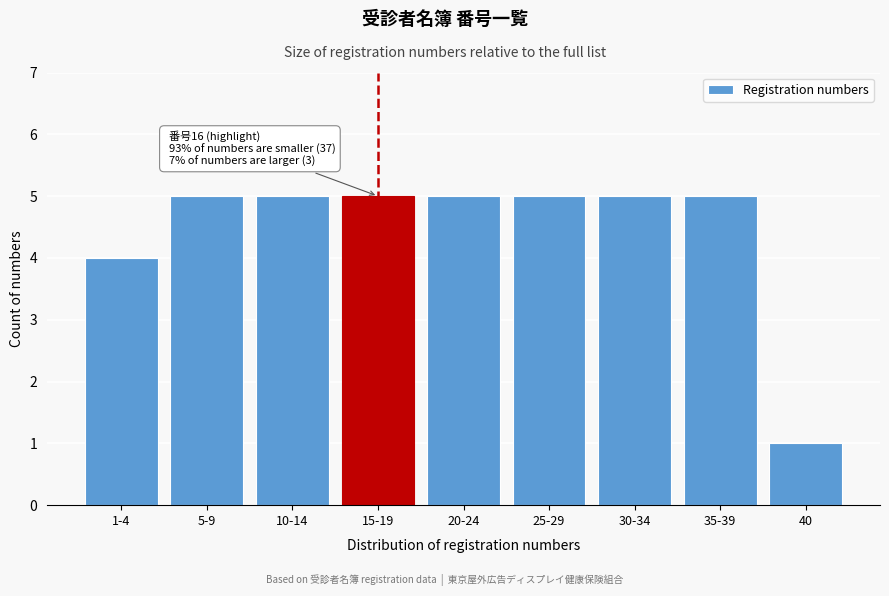

Reading left to right, transcribe all the data shown in this chart.

1-4=4	5-9=5	10-14=5	15-19=5	20-24=5	25-29=5	30-34=5	35-39=5	40=1